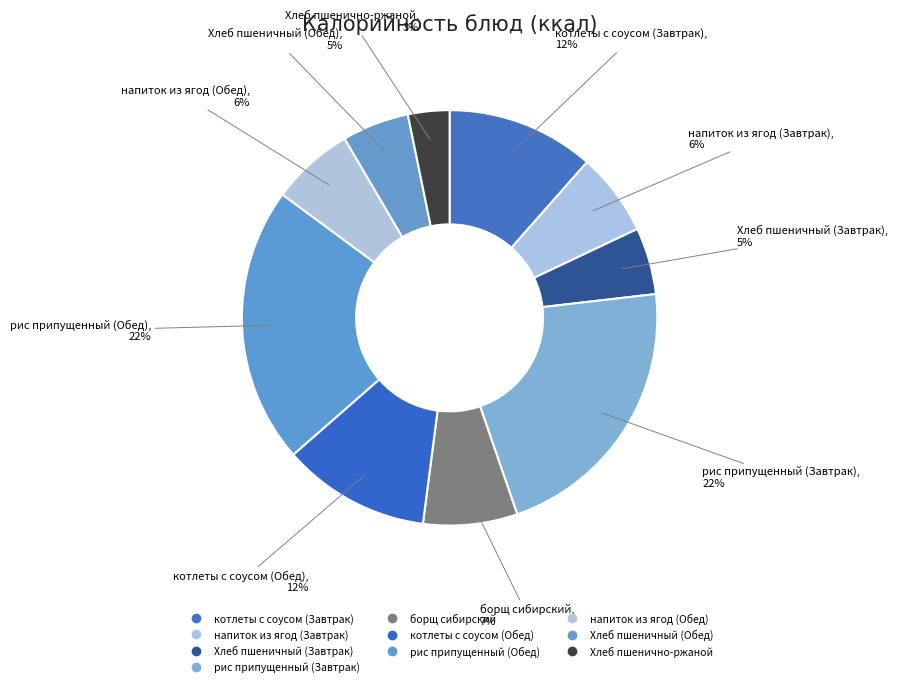

Count the number of slices in the pie.

10